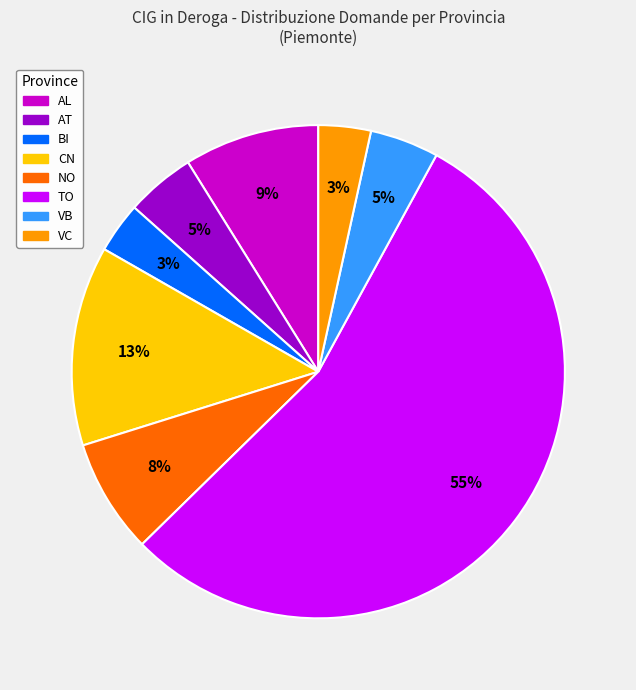

Is VB the majority of the pie?

No